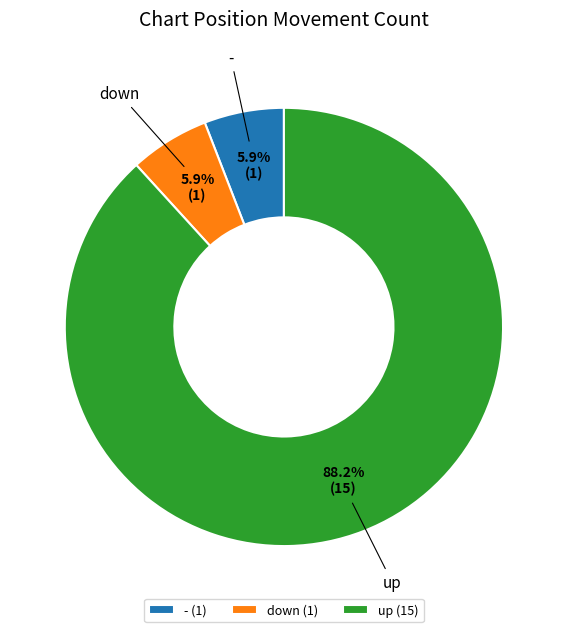

How many segments does this pie chart have?

3